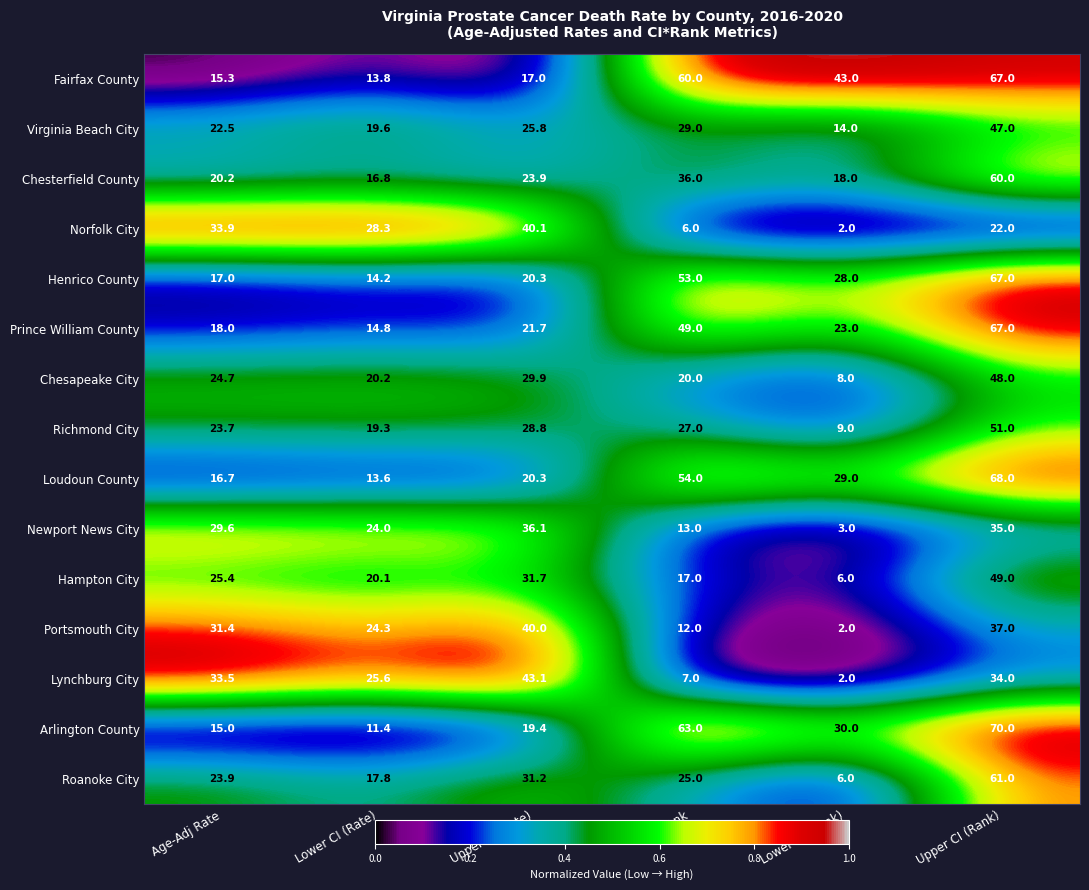

What is the total value across all series at Lower CI (Rank)?

223.0